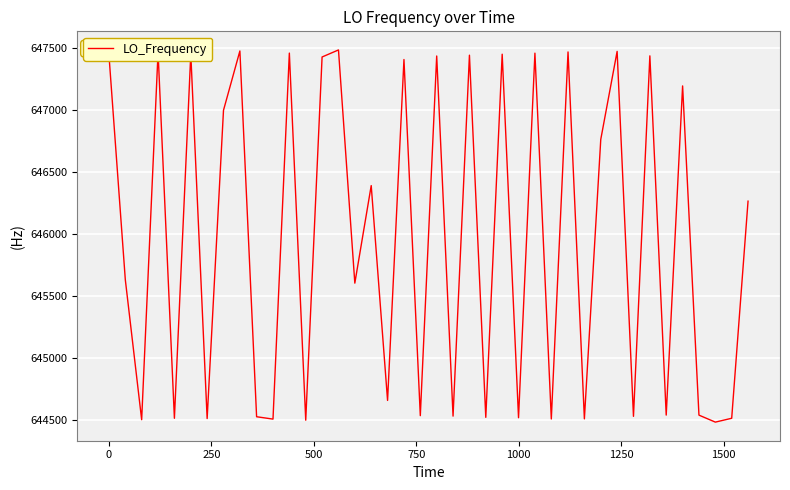

What is the maximum value shown in the chart?

647485.6